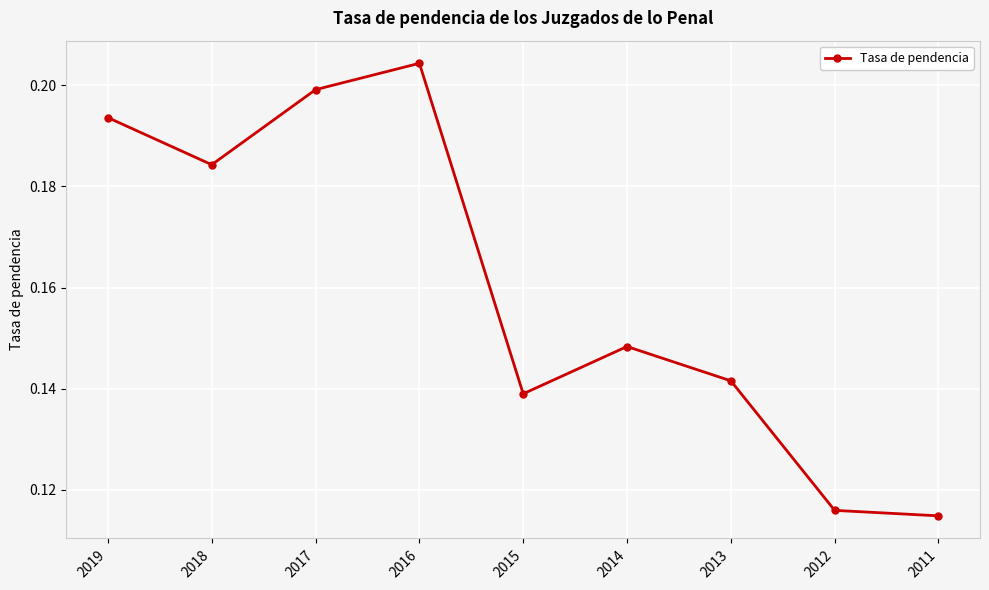

At which label is the value closest to 0?

2011